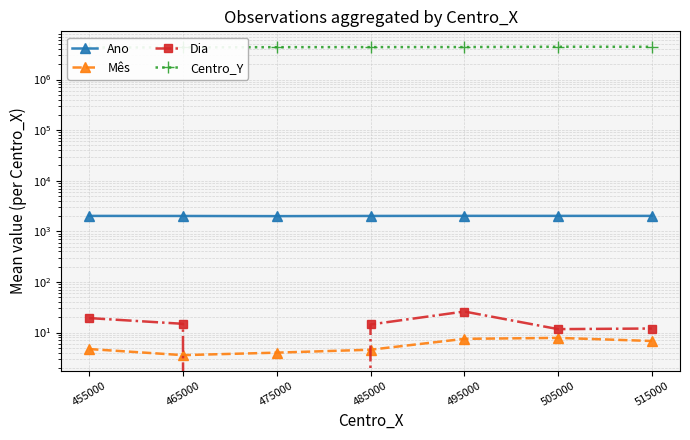

Reading left to right, transcribe all the data shown in this chart.

Ano: 455000=2016.4	465000=2010.6	475000=1995.0	485000=2012.6	495000=2021.0	505000=2018.5	515000=2017.9
Mês: 455000=4.7	465000=3.6	475000=4.0	485000=4.6	495000=7.5	505000=7.8	515000=6.8
Dia: 455000=19.3	465000=14.9	475000=0.0	485000=14.4	495000=26.0	505000=11.7	515000=12.0
Centro_Y: 455000=4290714.3	465000=4316428.6	475000=4355000.0	485000=4369285.7	495000=4380000.0	505000=4440000.0	515000=4429000.0